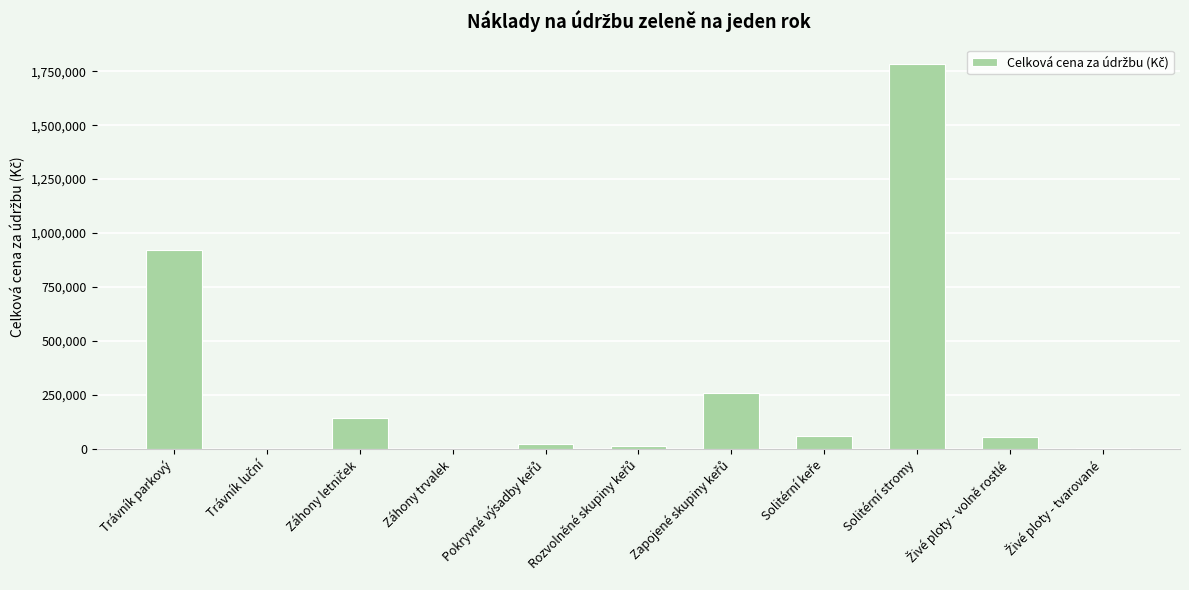

Read the value at Solitérní stromy.

1783969.8